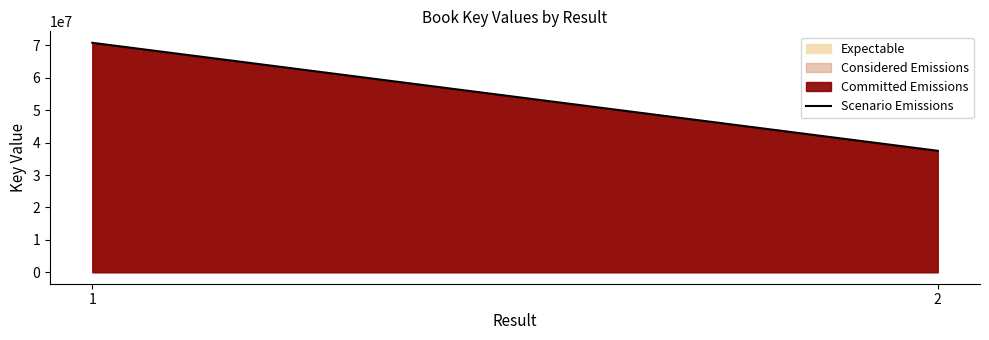

How many lines are shown in the chart?

1